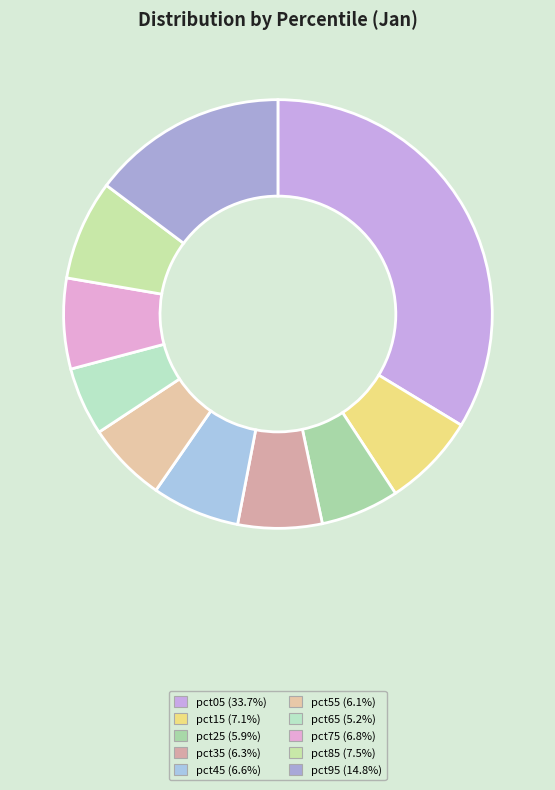

To the nearest percent, what is the difference between the largest and smallest slice percentages?

29%